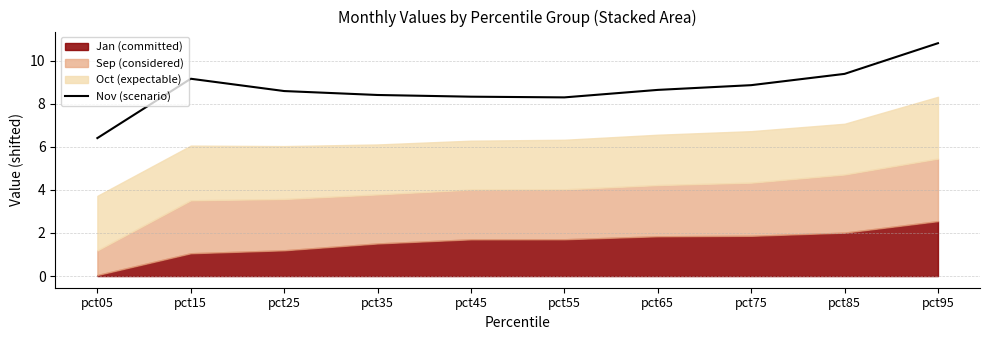

Between pct25 and pct05, which is larger?

pct25